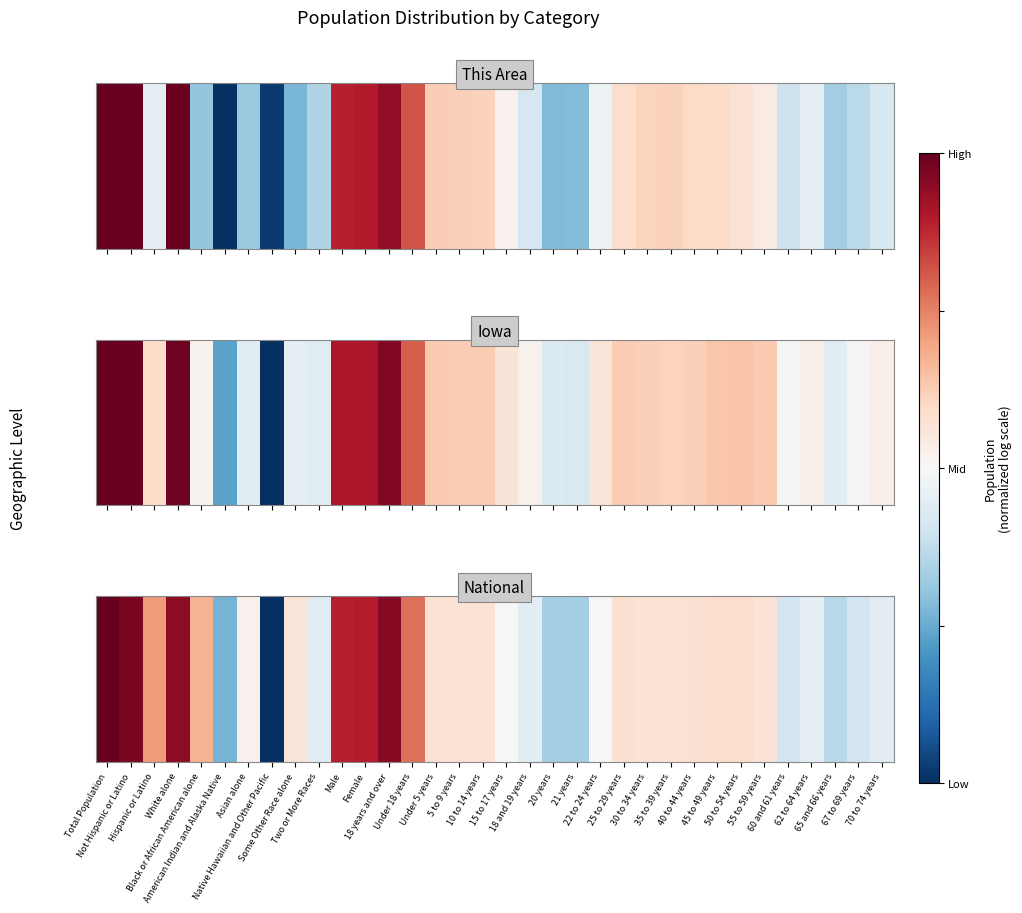

What is the average value?

0.6